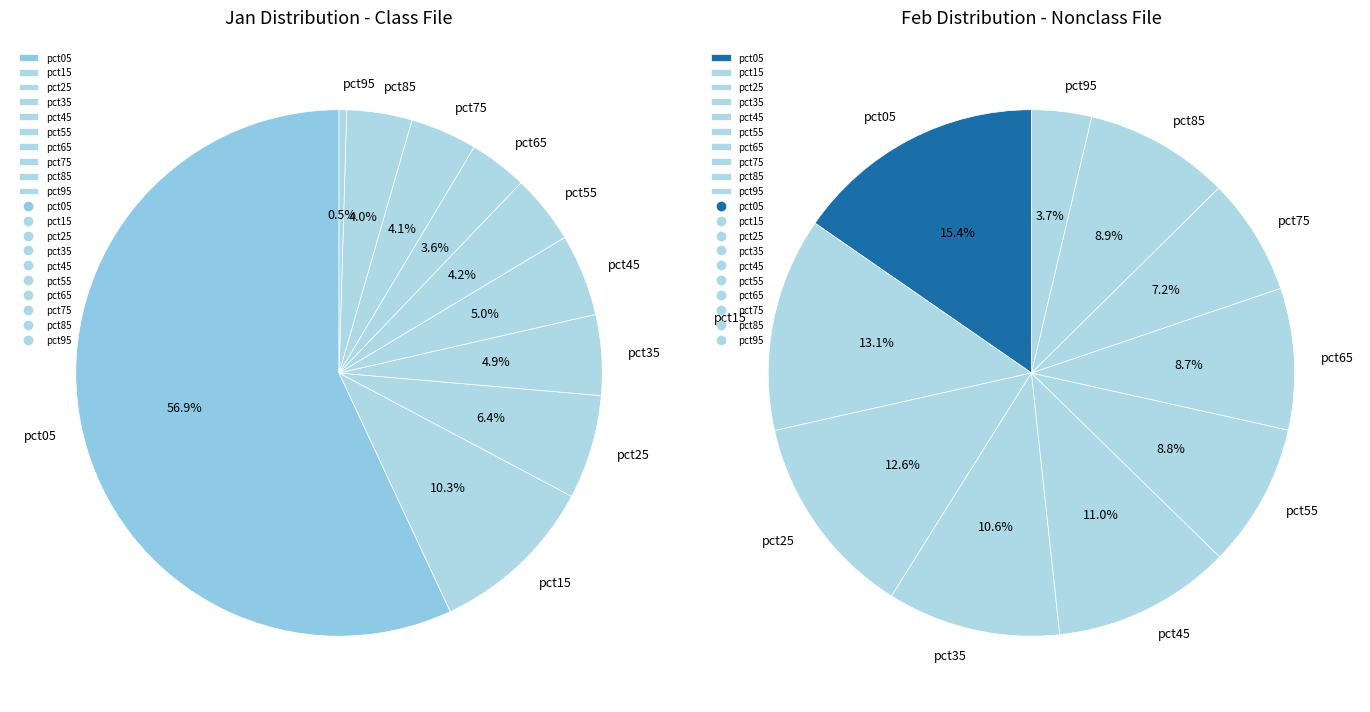

To the nearest percent, what is the combined percentage of 8 and 7?

16%